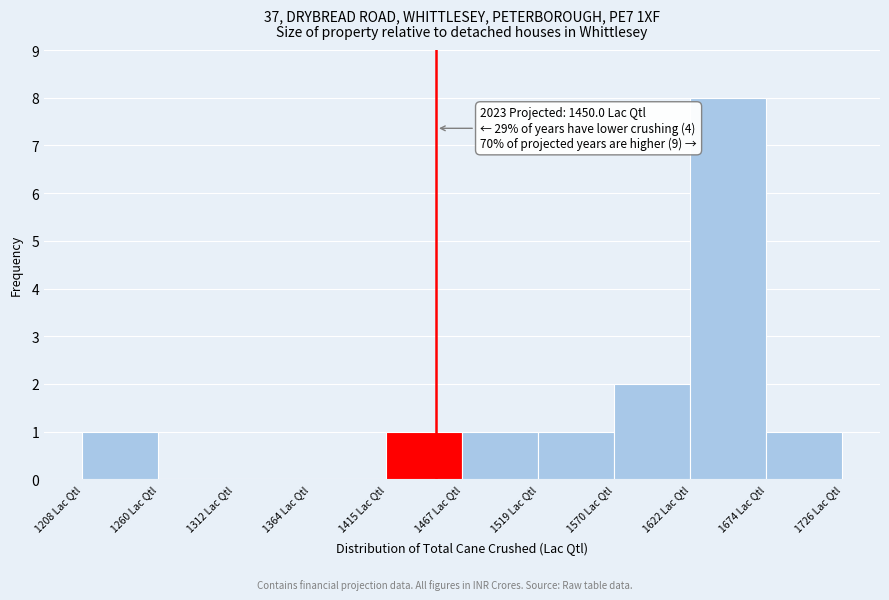

Over which range of the x-axis is the bar tallest?

1620 to 1670